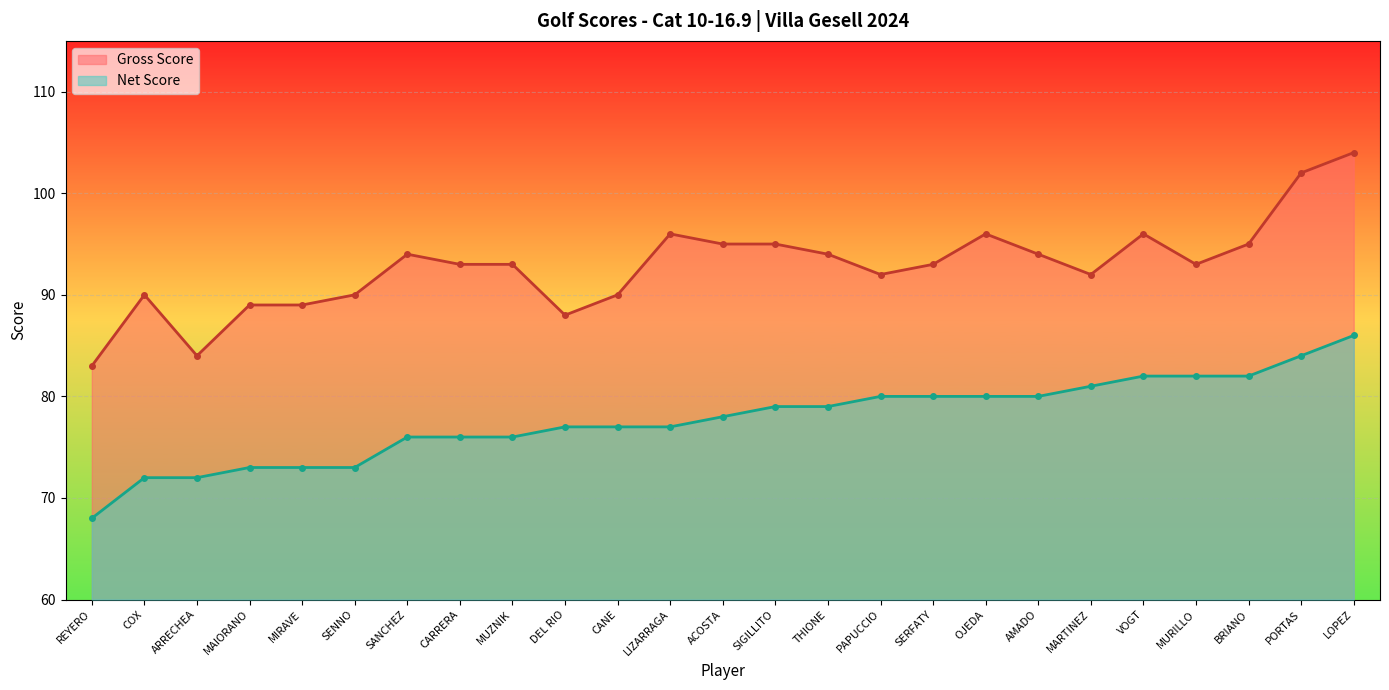

Which label corresponds to the smallest value in the chart?

REYERO